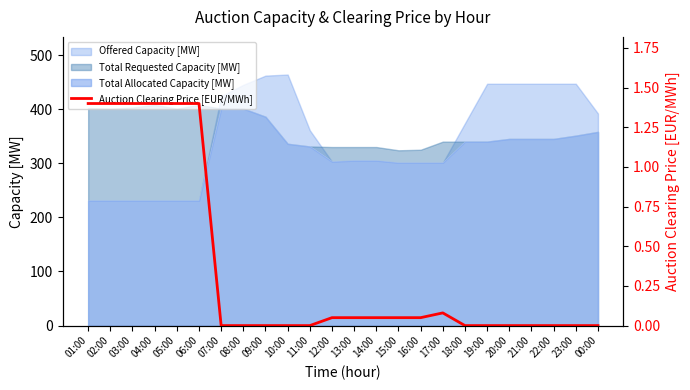

What position from the left is 03:00?

3